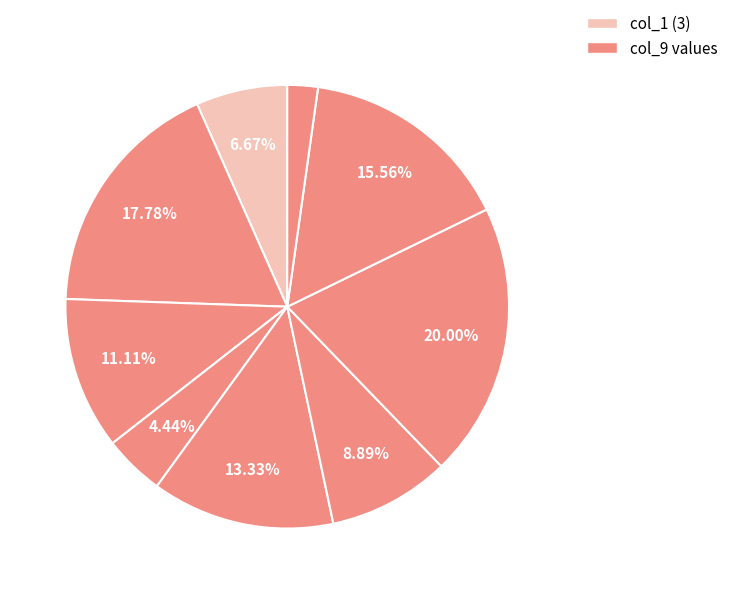

How many segments does this pie chart have?

9